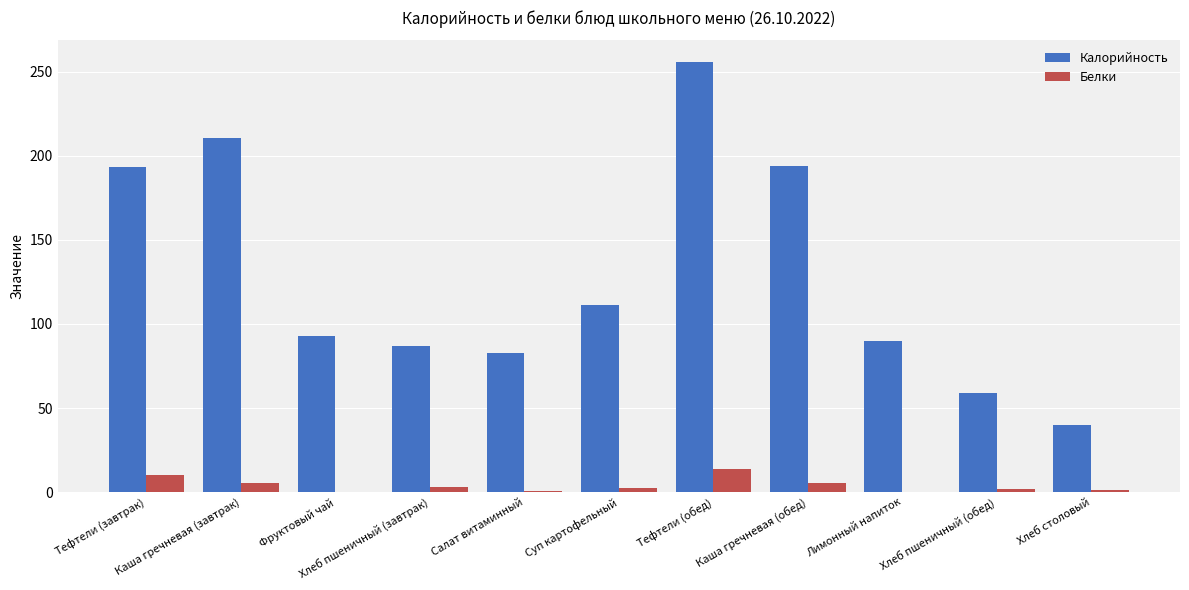

Where does the Белки series first go above 2?

Тефтели (завтрак)